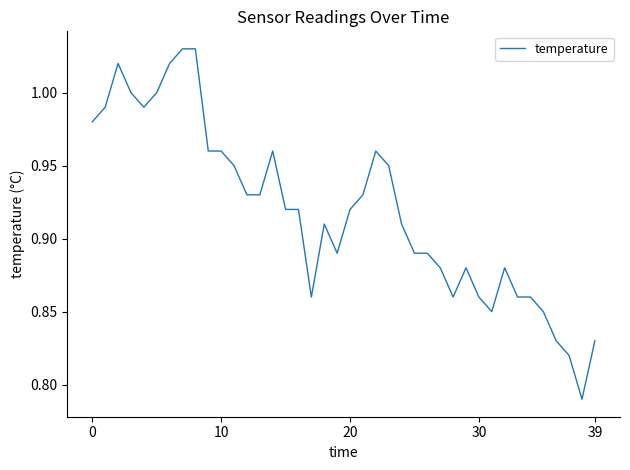

How many lines are shown in the chart?

1